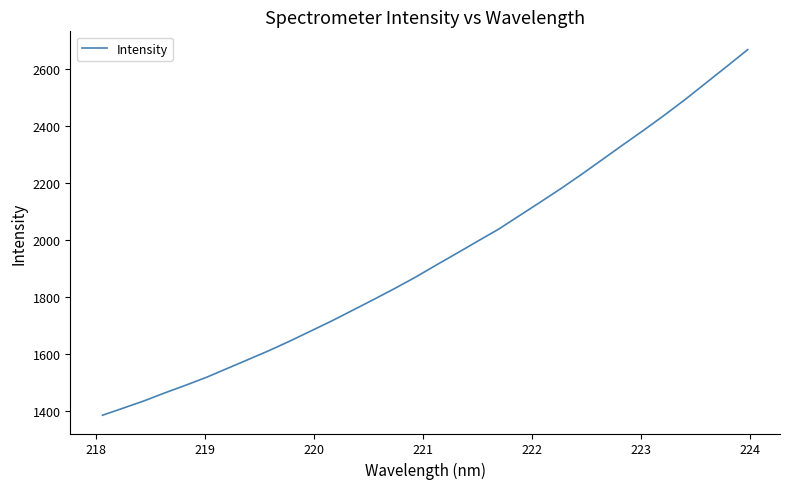

What is the maximum value shown in the chart?

2667.2